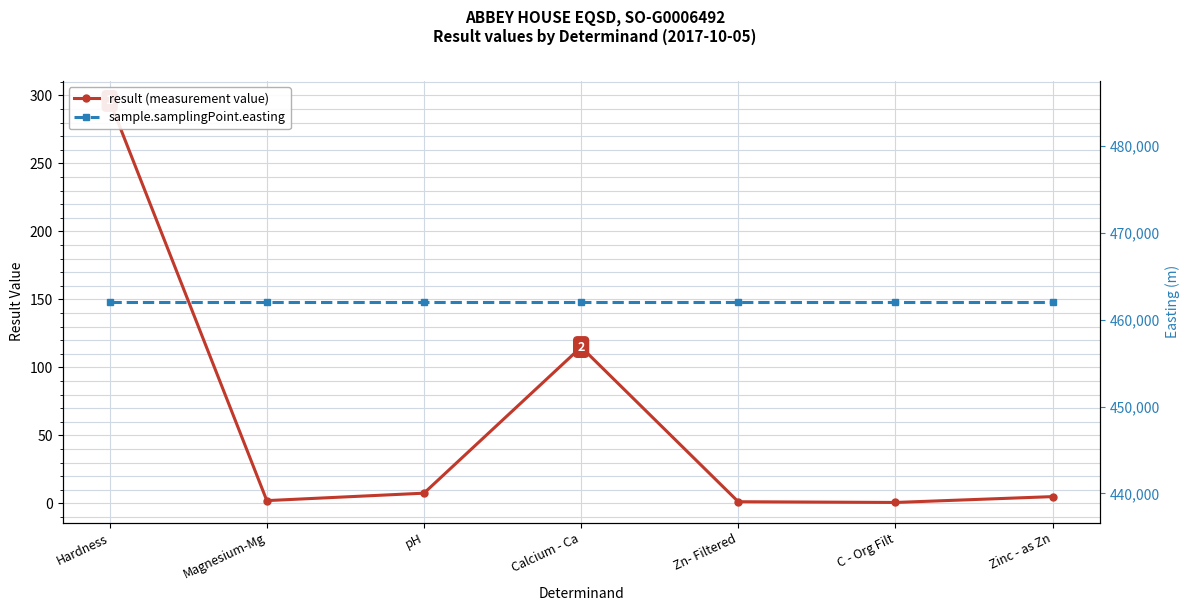

How many interior local peaks does the result (measurement value) series have?

1